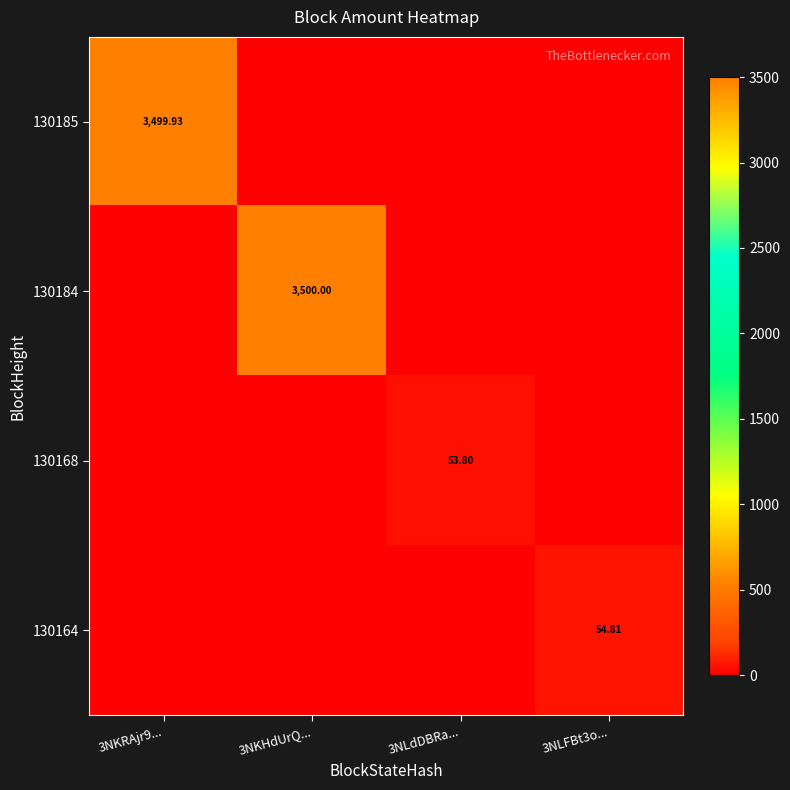

True or false: 130168 has a value of -36.7 at 3NLFBt3o....

False